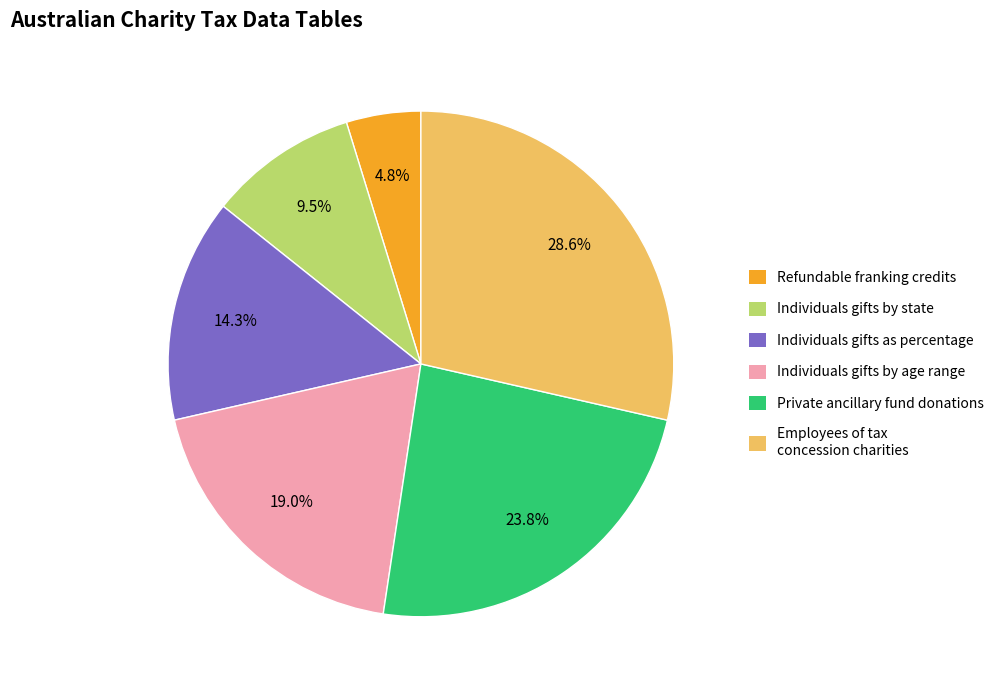

To the nearest percent, what is the average slice percentage?

17%